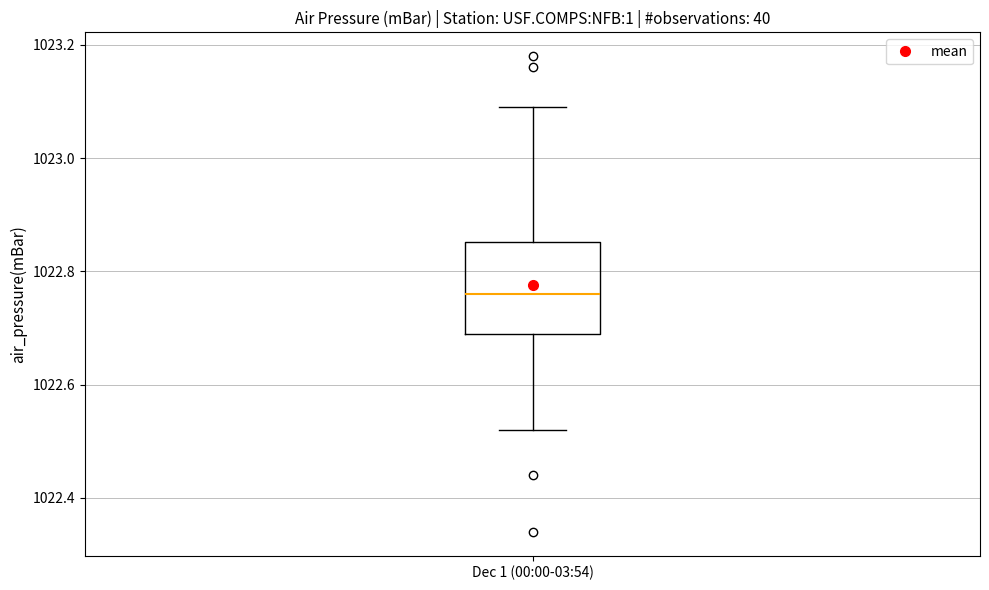

Transcribe this box plot: give where the median line is, the range the box spans, and where the two whiskers end, as read against the y-axis. The values are not printed on the chart, so give them approximately, as read against the axis.

median 1022.76, box 1022.70 to 1022.86, whiskers 1022.52 to 1023.10